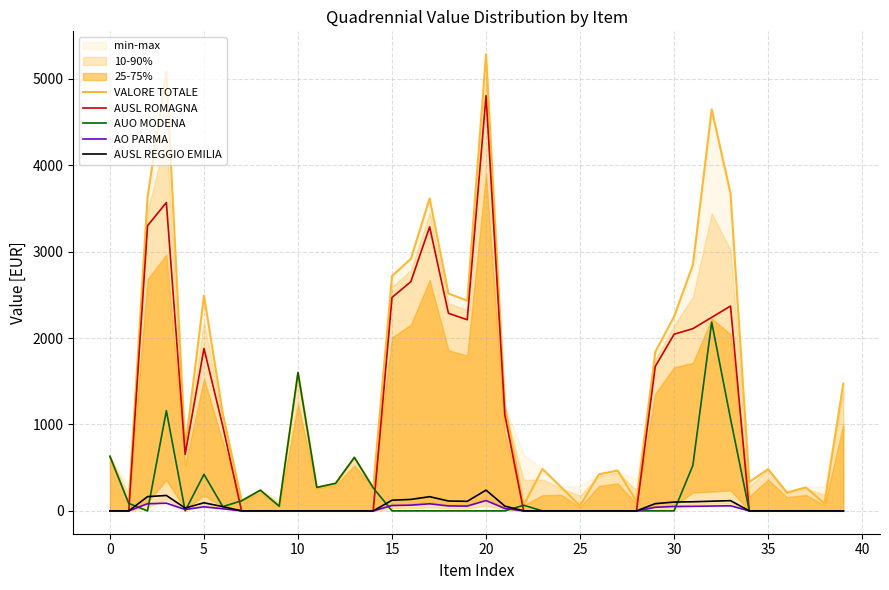

What is the highest value of the AUSL ROMAGNA series?

4804.6